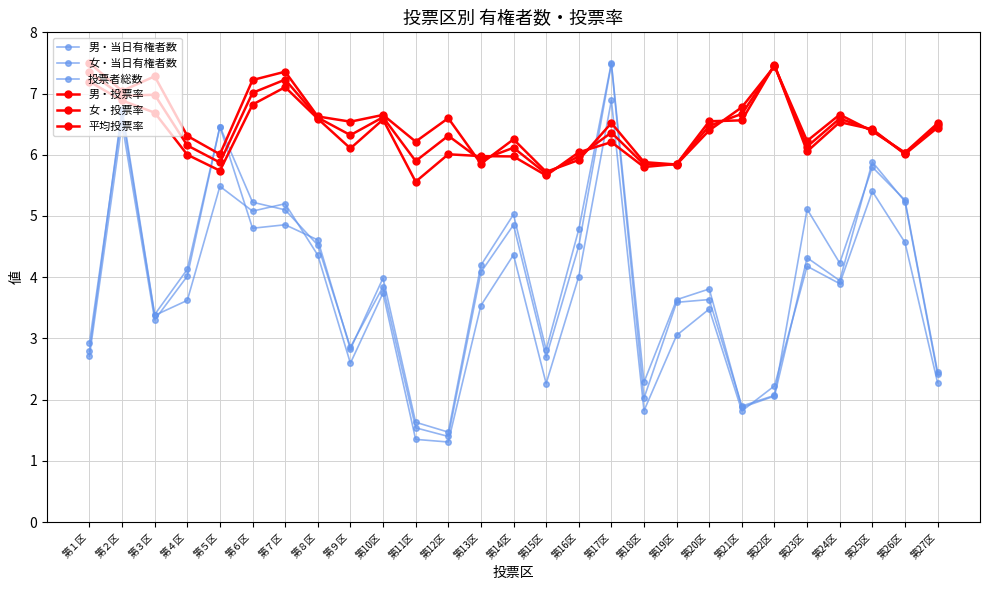

Is it true that 女・投票率 equals 6.9 at 第２区?

True